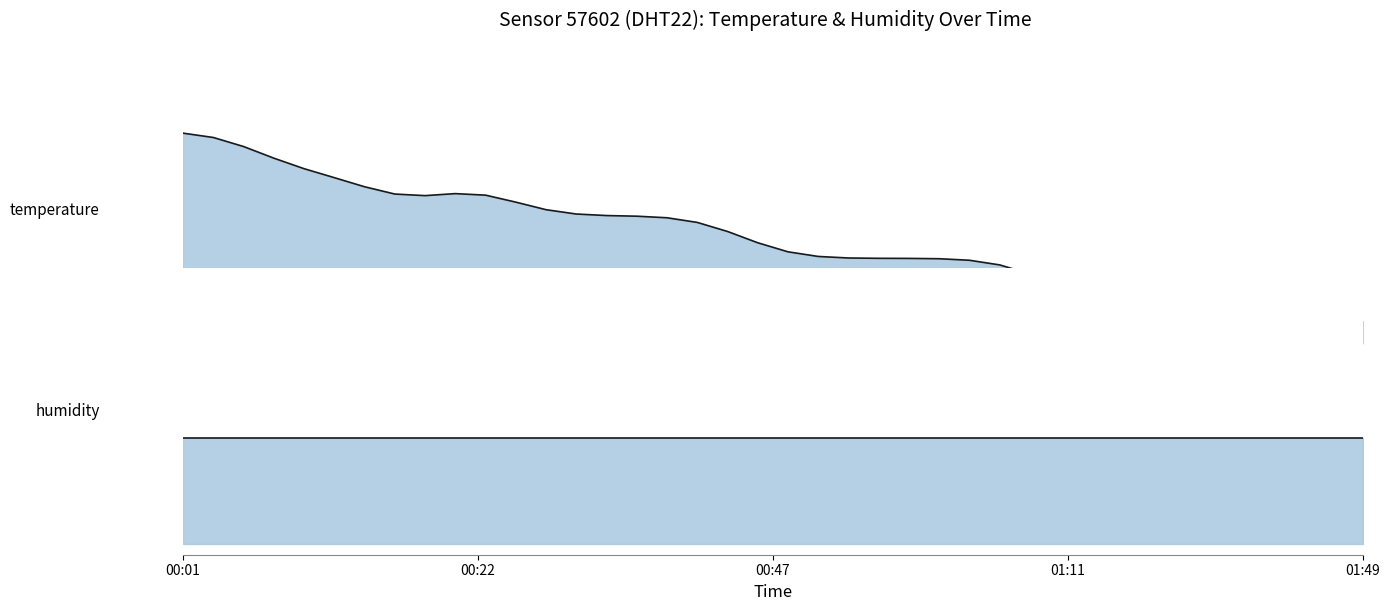

At which category does the chart reach its minimum across all series?

01:49